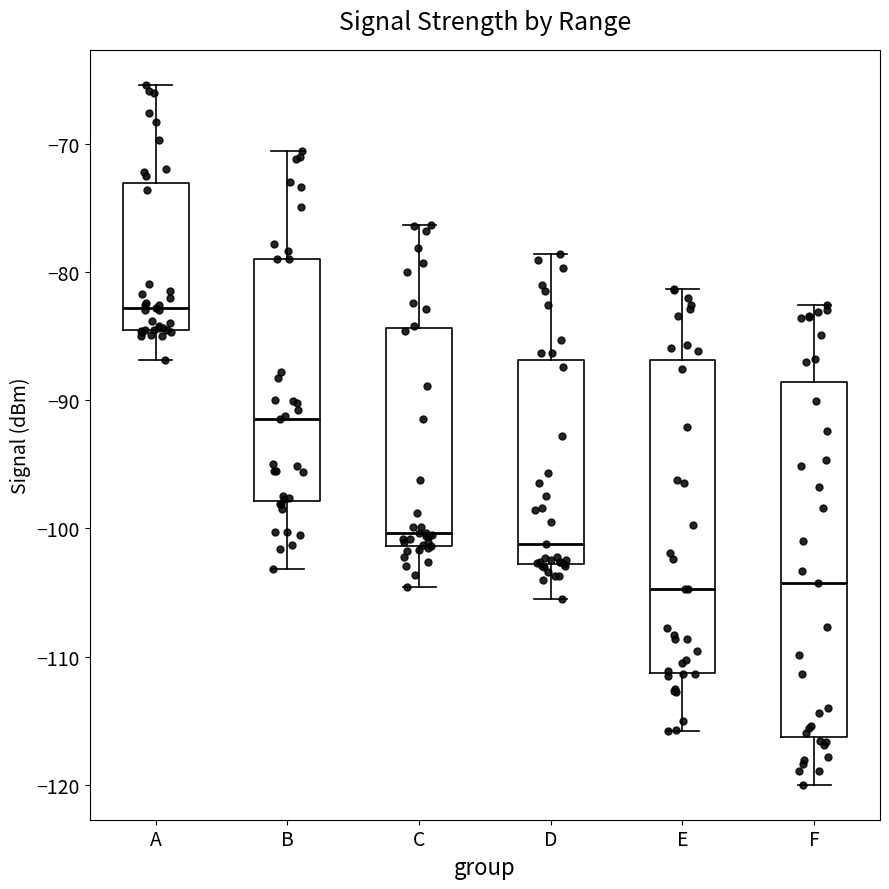

Where does the upper whisker of the box for B end on the y-axis? The values are not printed on the chart, so give them approximately, as read against the axis.

-71